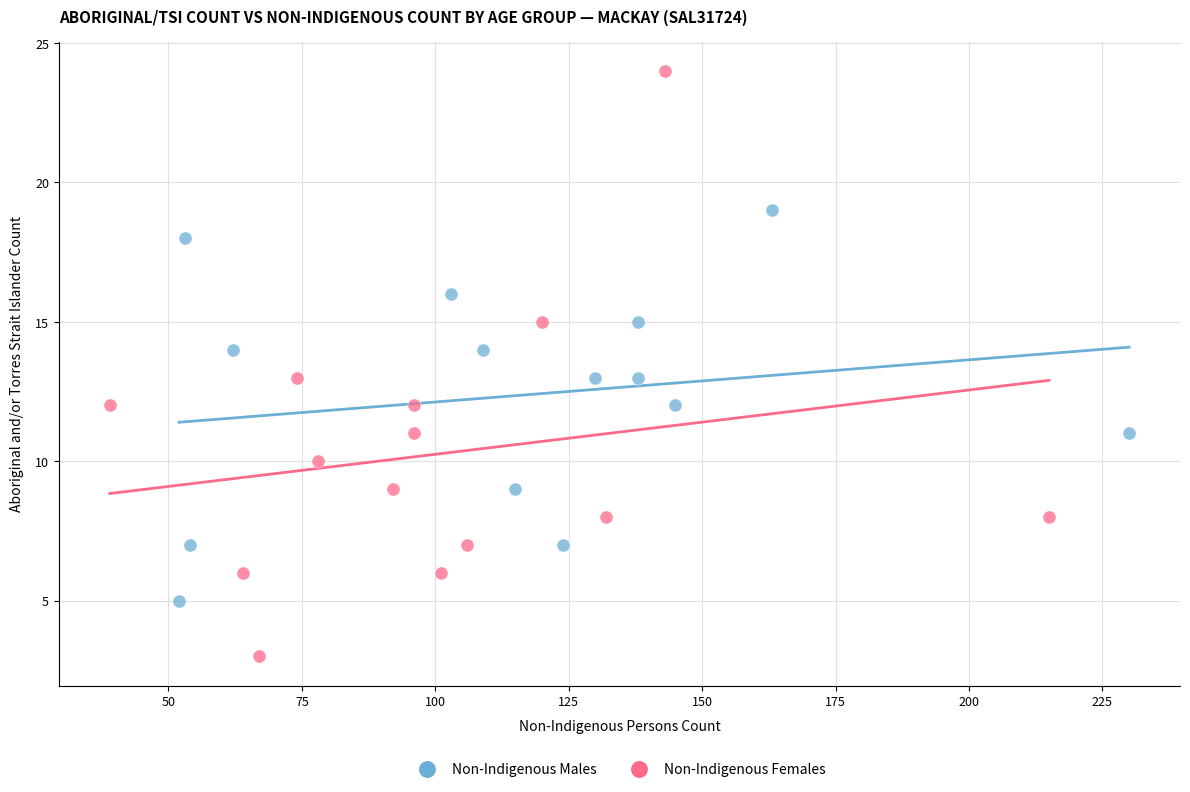

Which series contains the highest Y value?

Non-Indigenous Females